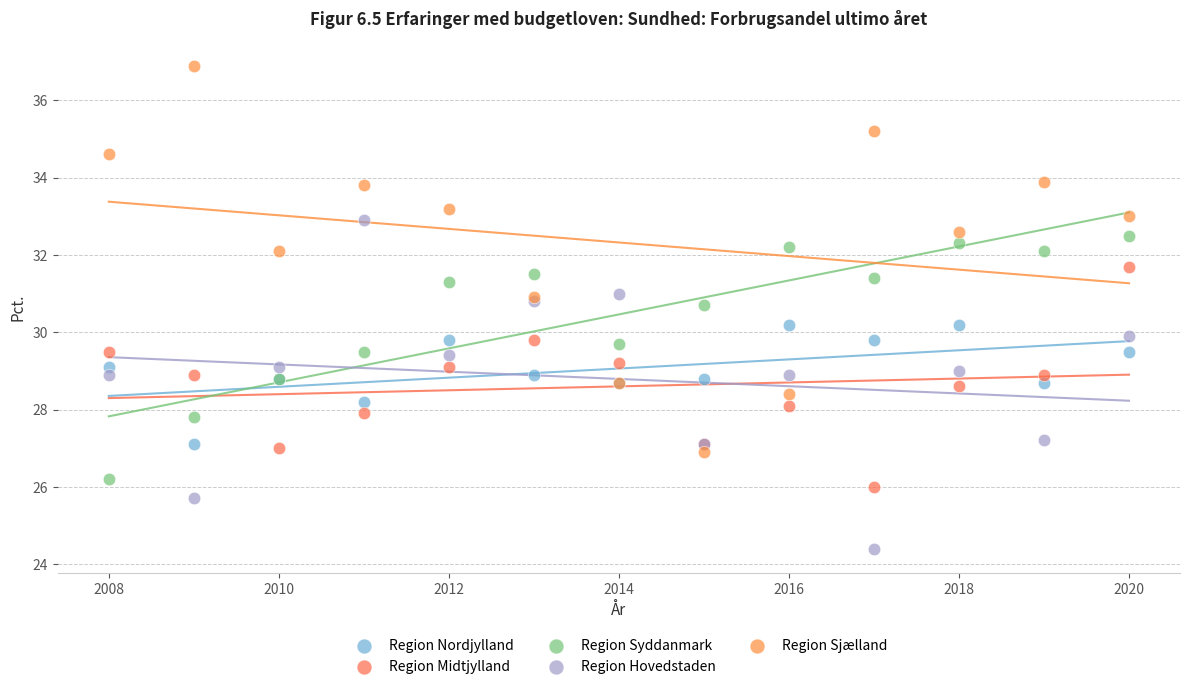

What is the X range (max minus min) for the scatter plot?

12.0